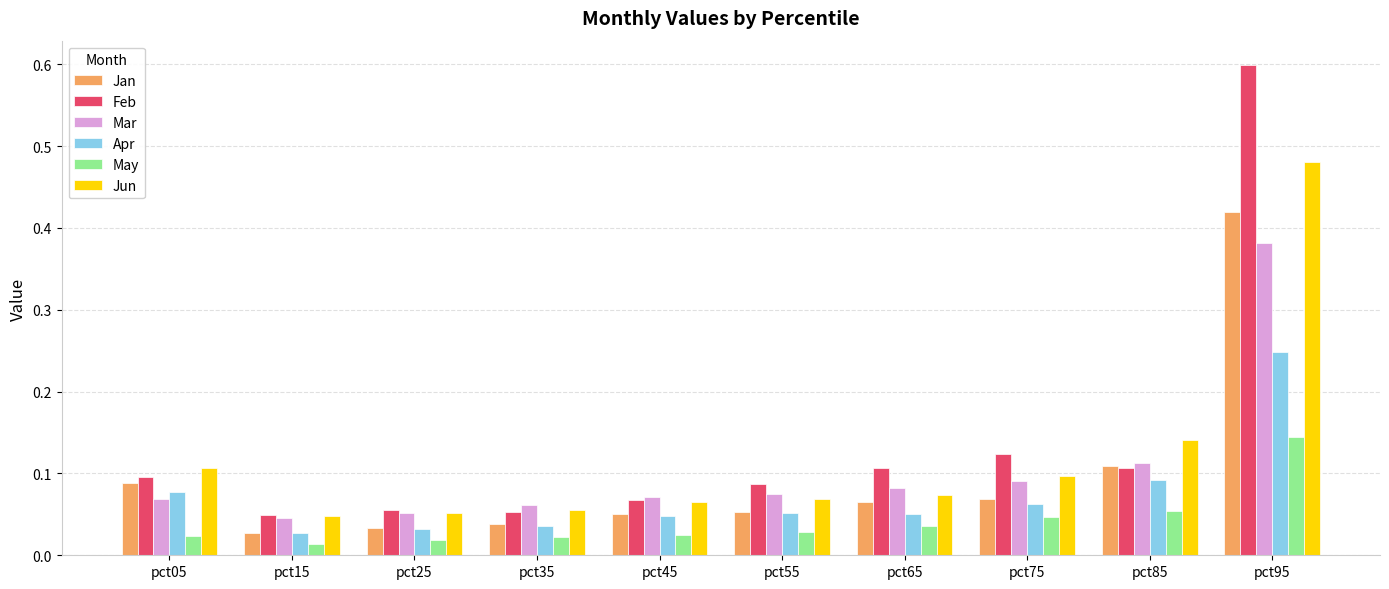

At how many categories does at least one series exceed 0?

10